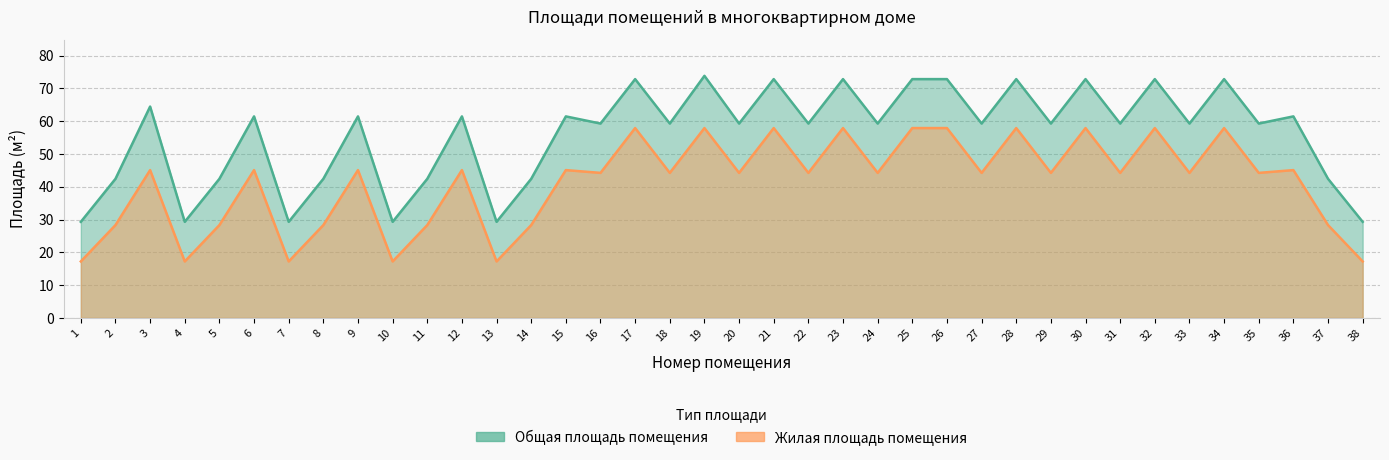

In Общая площадь помещения, how many points are lower than both neighbors (excluding endpoints)?

14